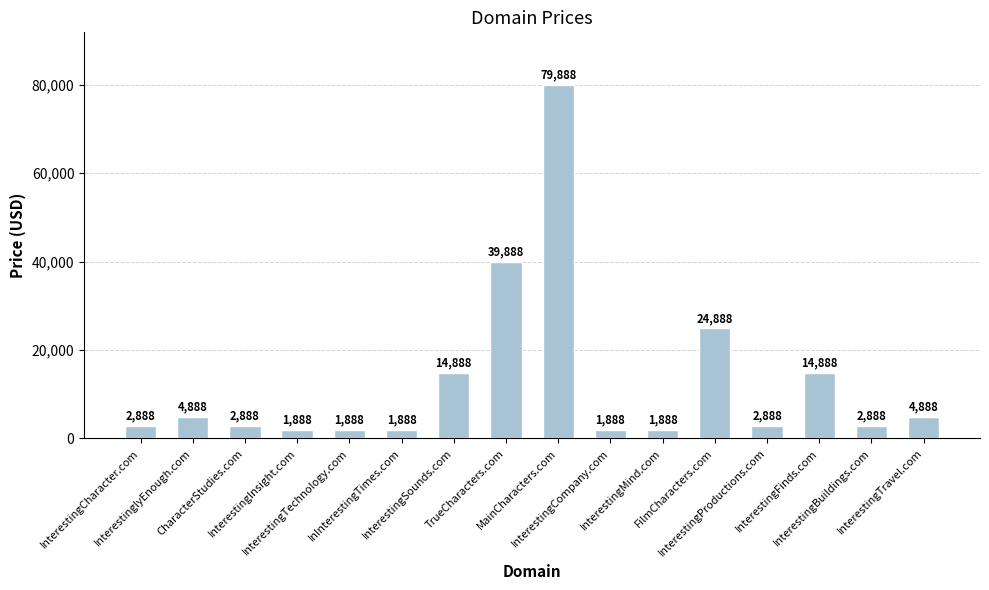

What is the value of the 13th bar from the left?

2888